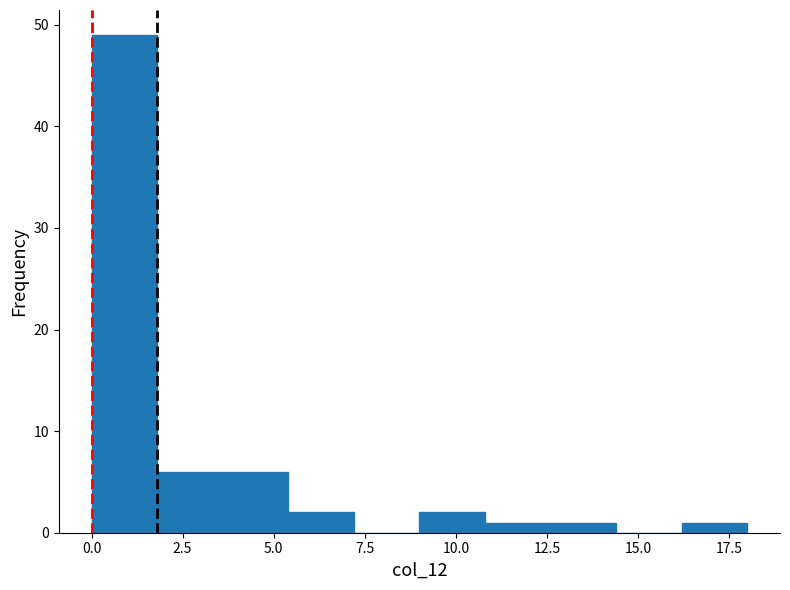

Read against the x-axis, roughly where is the centre of the tallest bar?

1.0